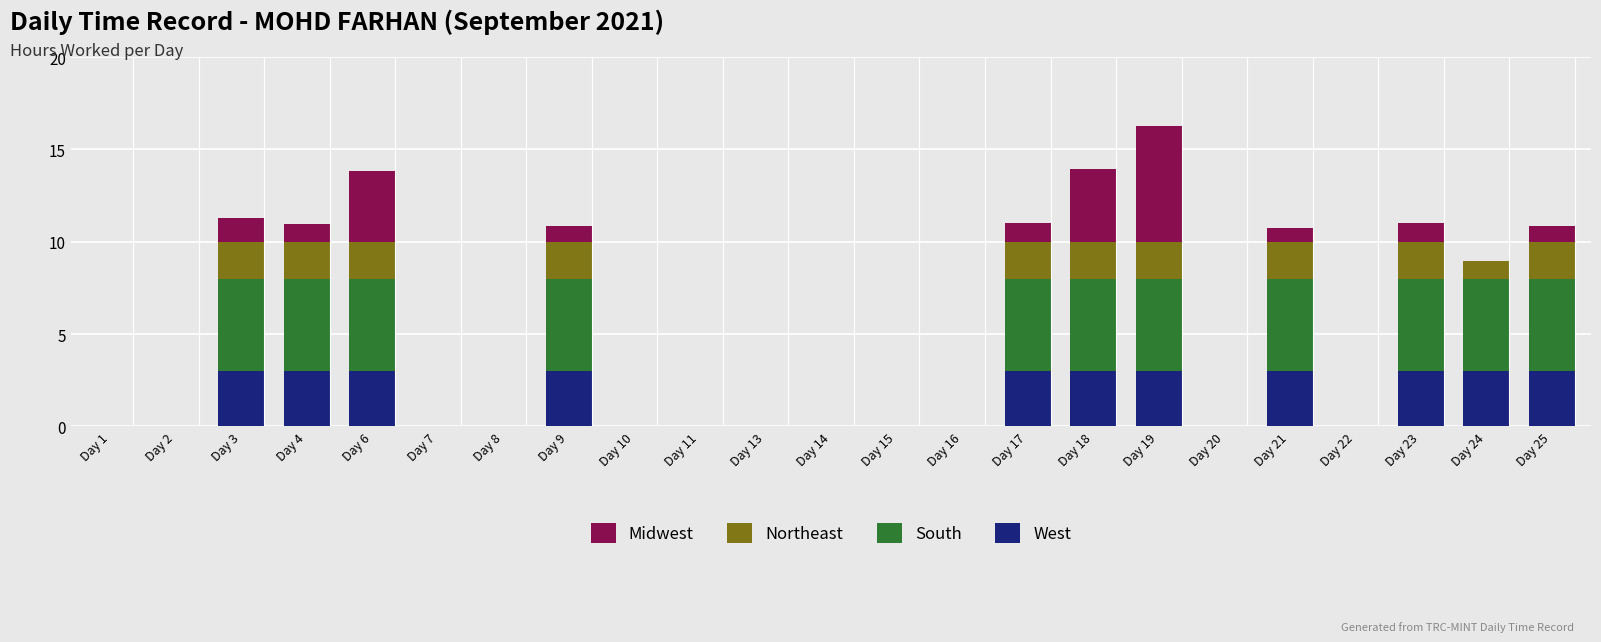

What are all the series names shown in the legend?

Midwest, Northeast, South, West